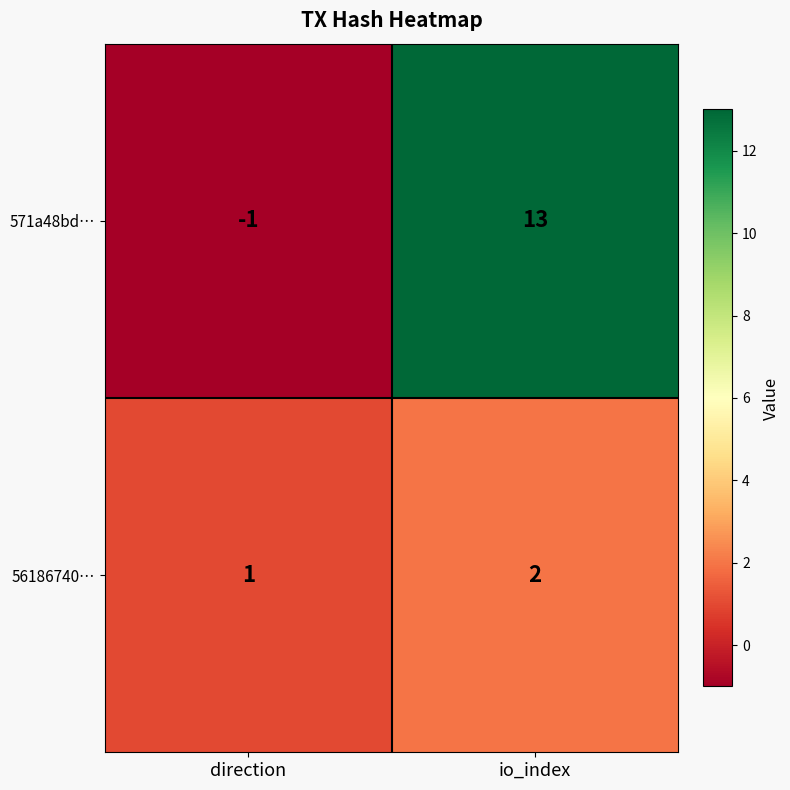

List the series in order of their peak value, highest first.

571a48bd…, 56186740…